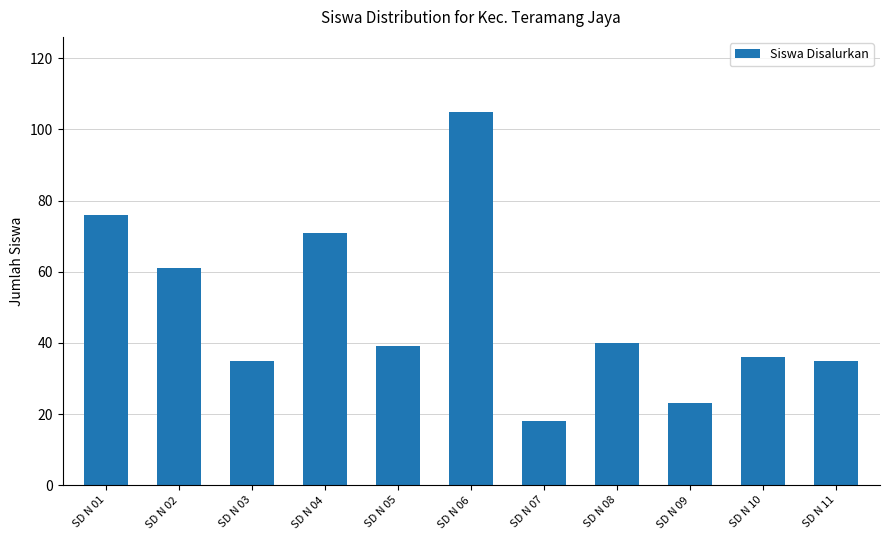

What is the difference between the maximum and minimum values?

87